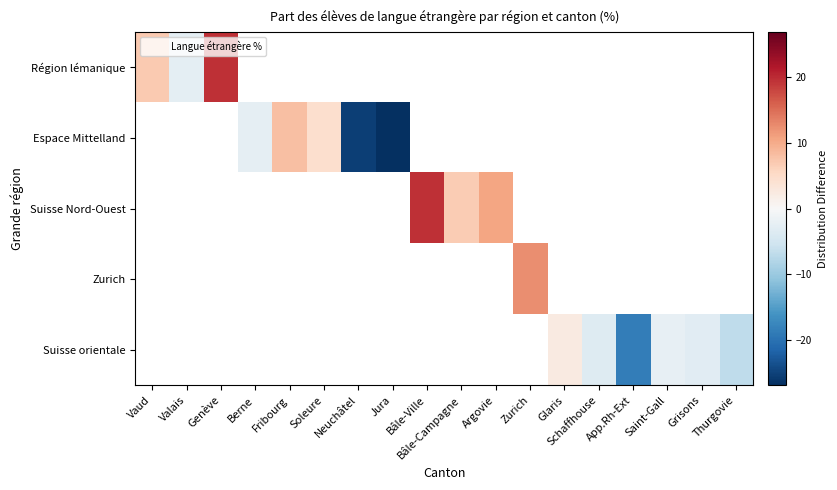

What is the smallest value displayed?

-26.9